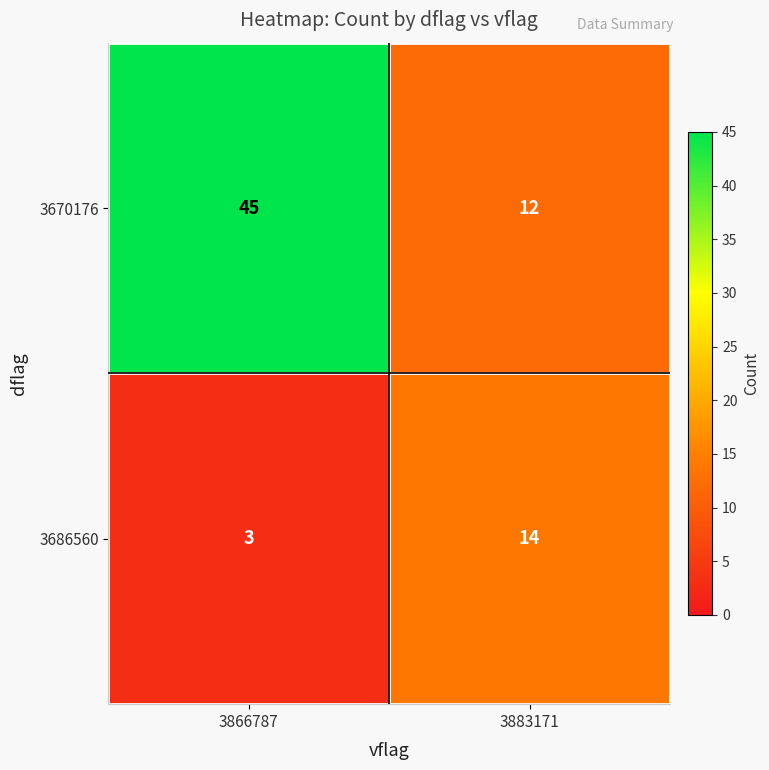

Read the 3670176 value at 3883171, to the nearest 5.

10